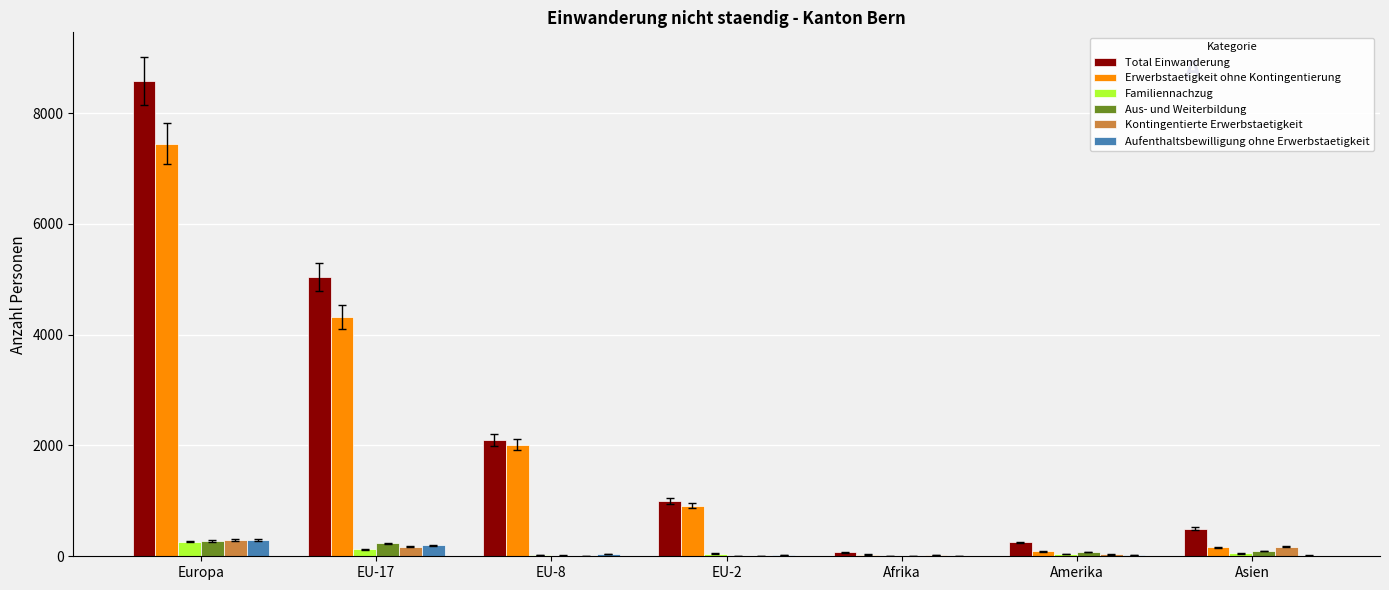

What is the sum of the Kontingentierte Erwerbstaetigkeit values at Afrika and Asien?

196